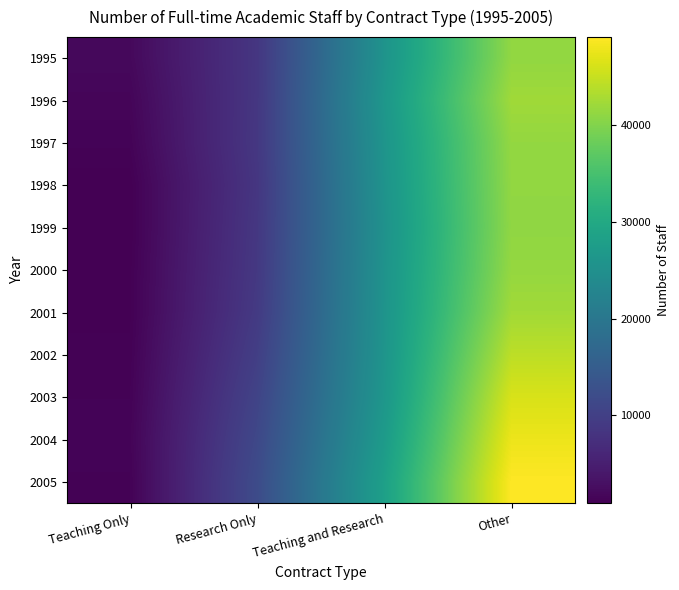

At which category is the sum across all series the highest?

Other